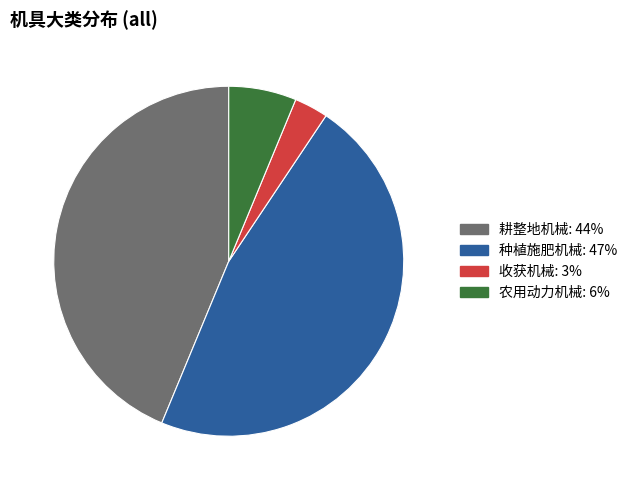

Rank the categories by value from lowest to highest.

收获机械, 农用动力机械, 耕整地机械, 种植施肥机械